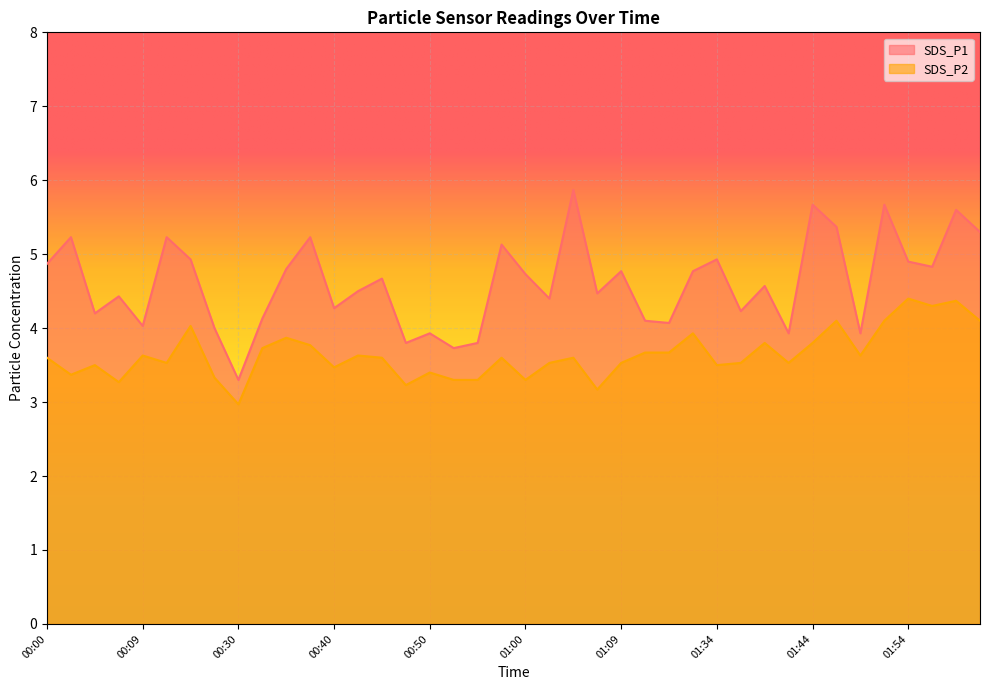

How many lines are shown in the chart?

2